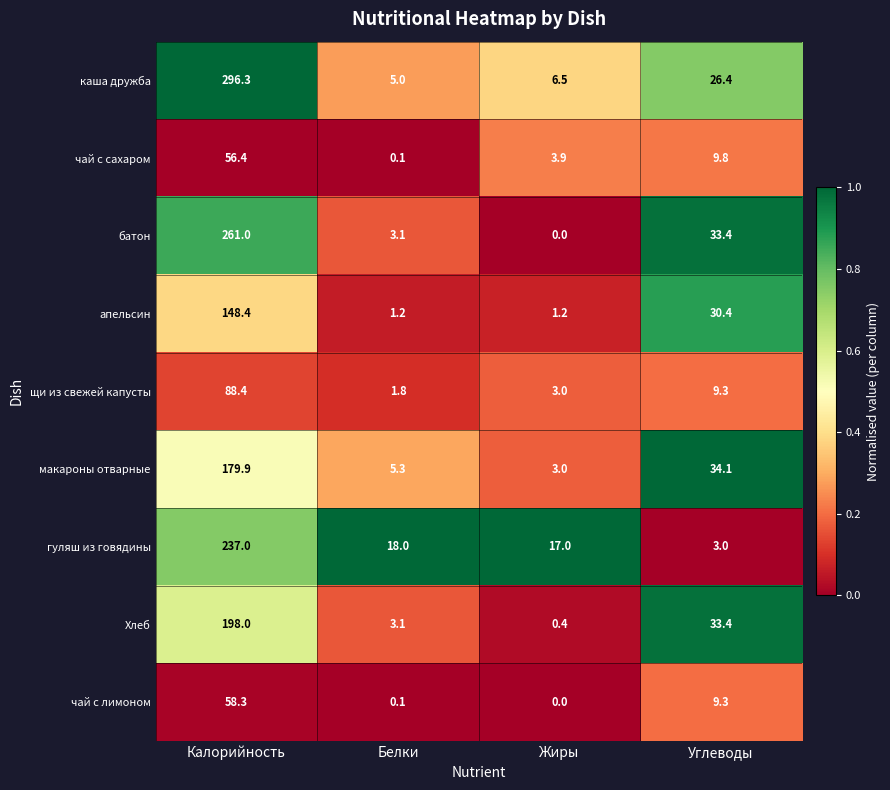

Which series has the largest total across all categories?

каша дружба